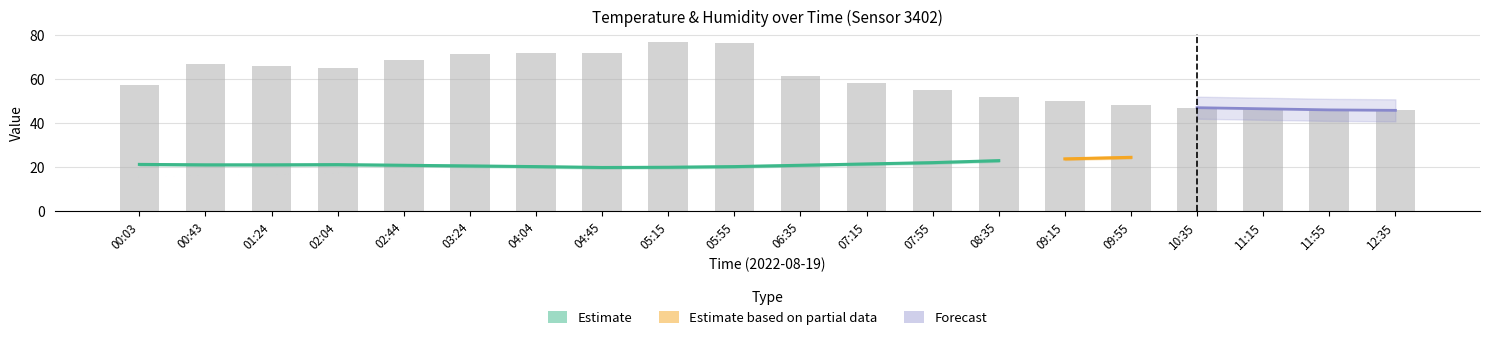

At which category does the chart reach its peak across all series?

05:15